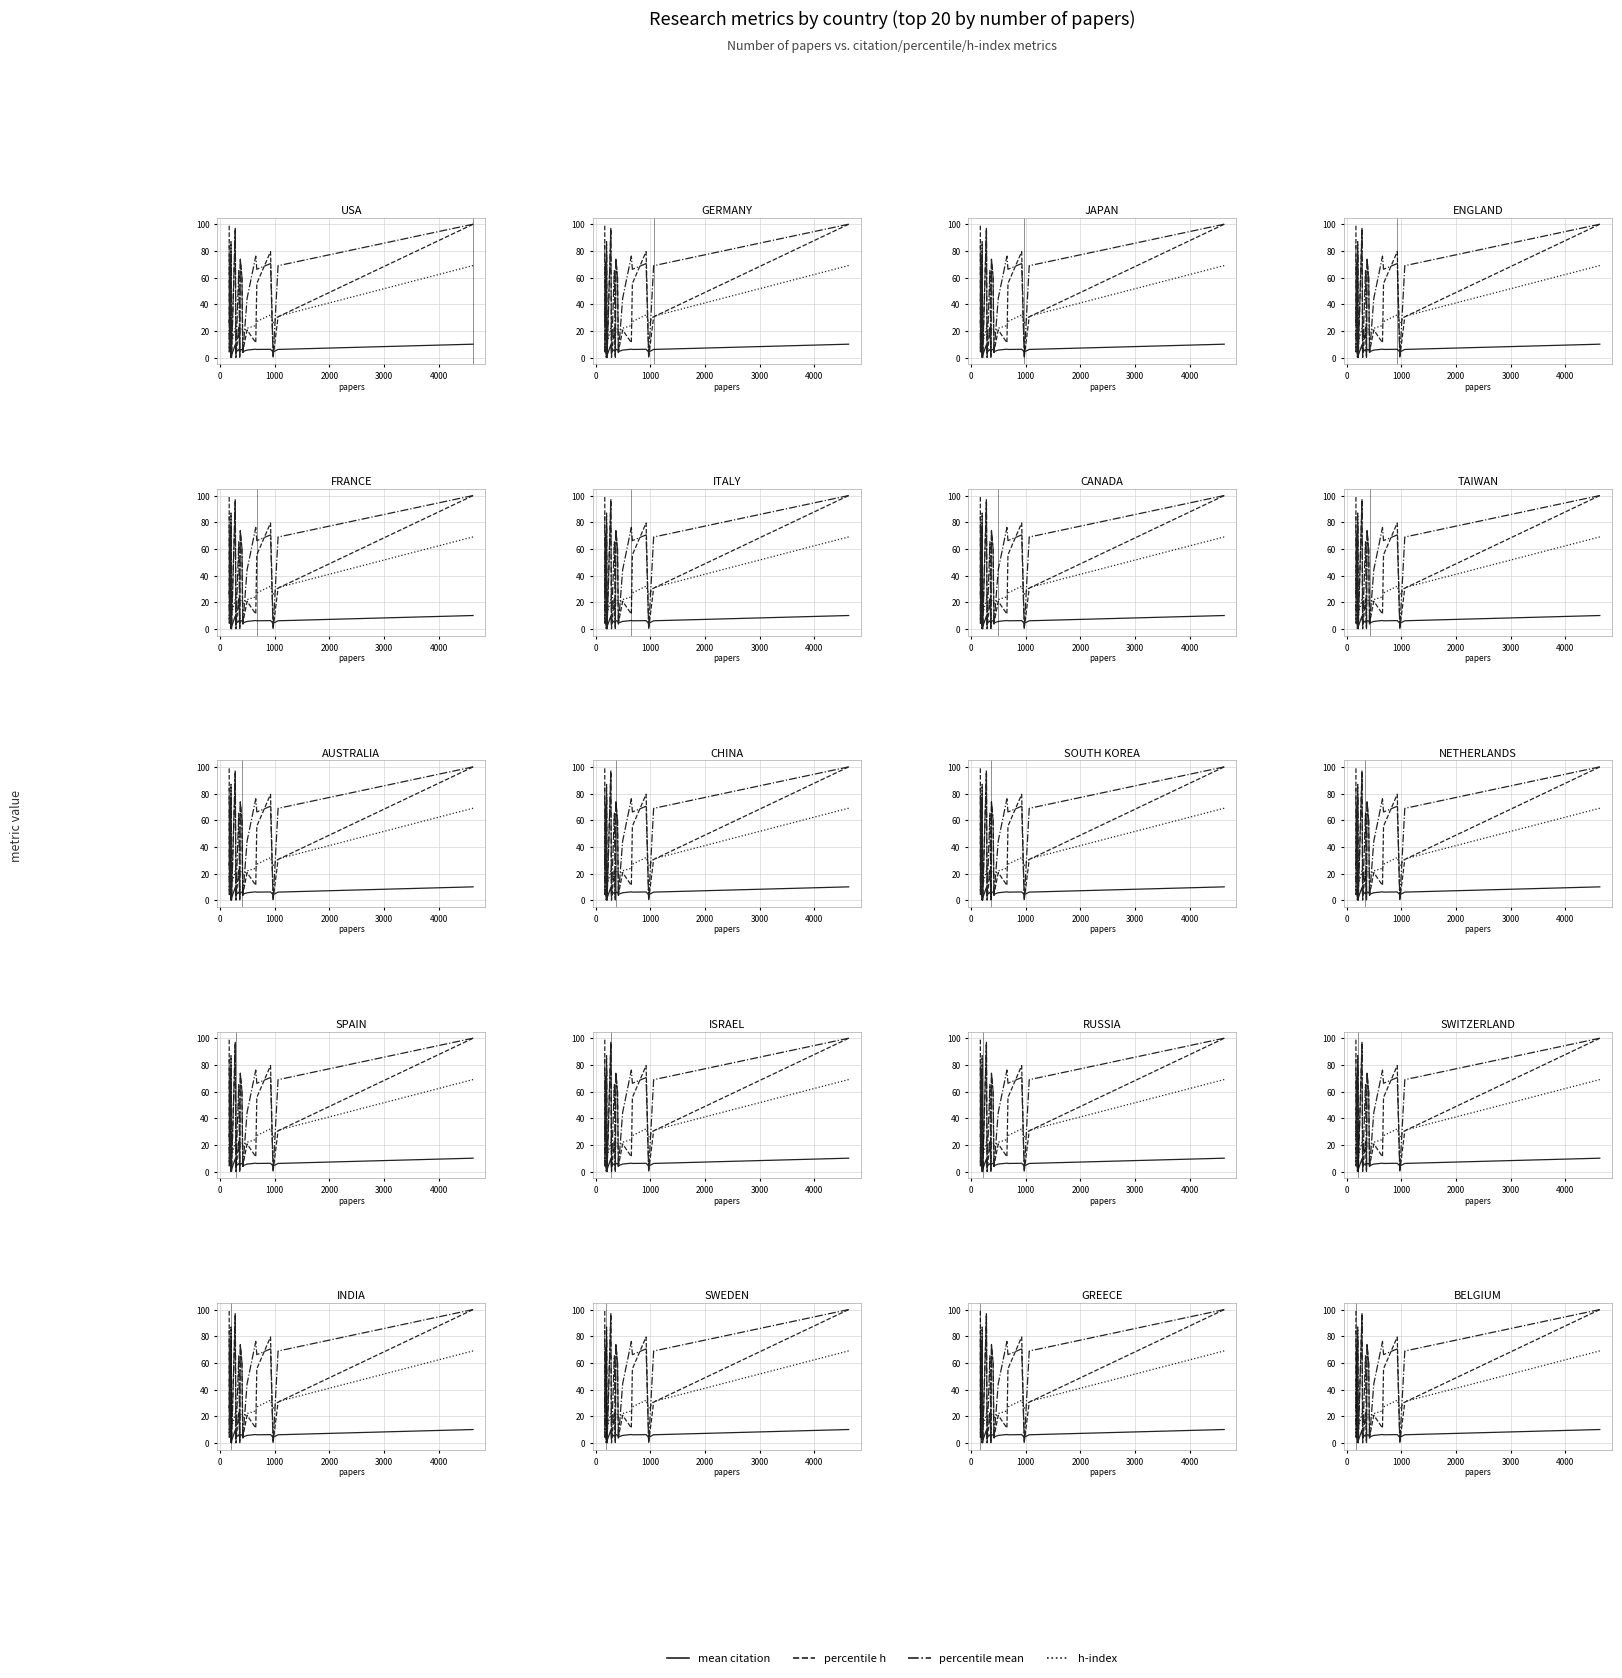

True or false: h-index has more than 1 points higher than both neighbors.

True